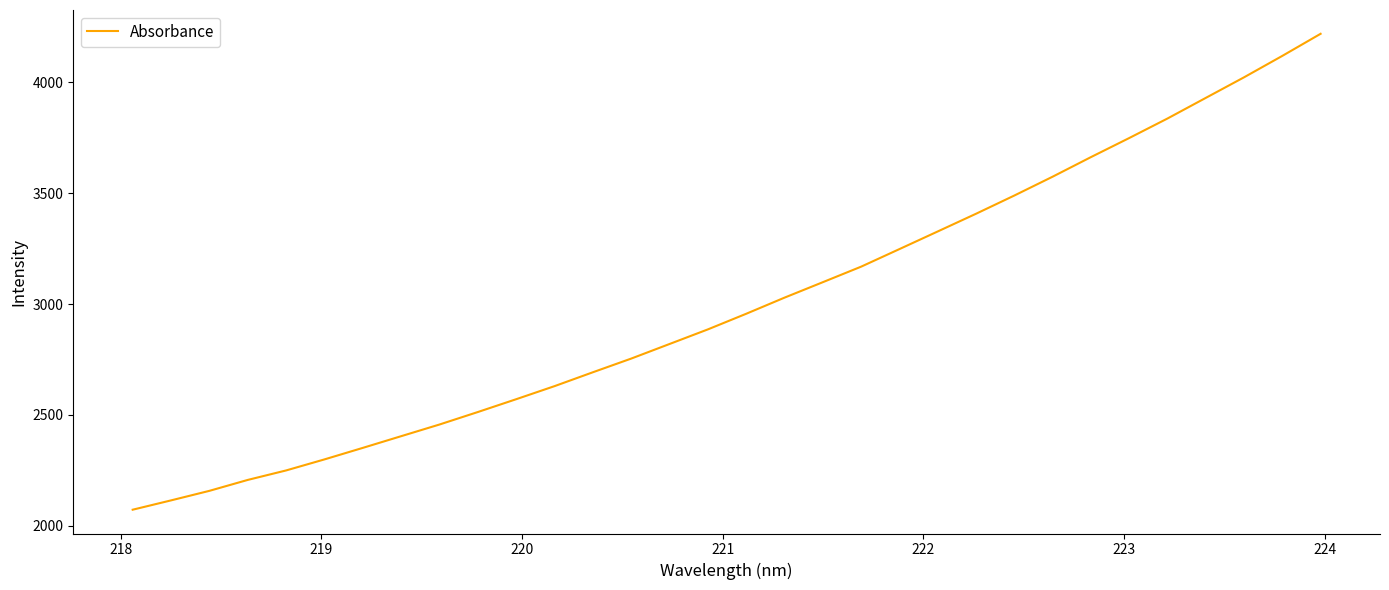

How many values are below 2955?

16